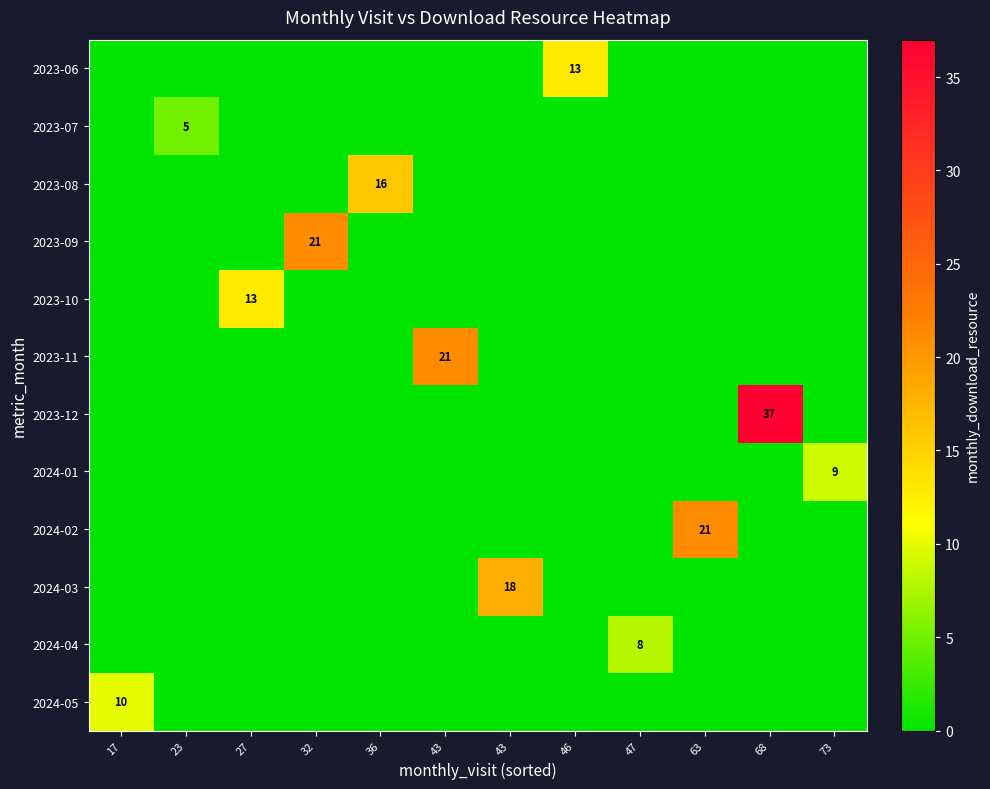

How many values in the 2023-09 series exceed 0?

1